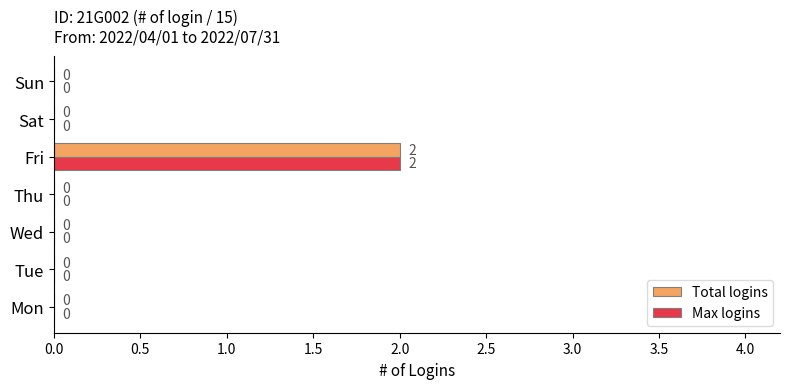

What is the total value across all series at Fri?

4